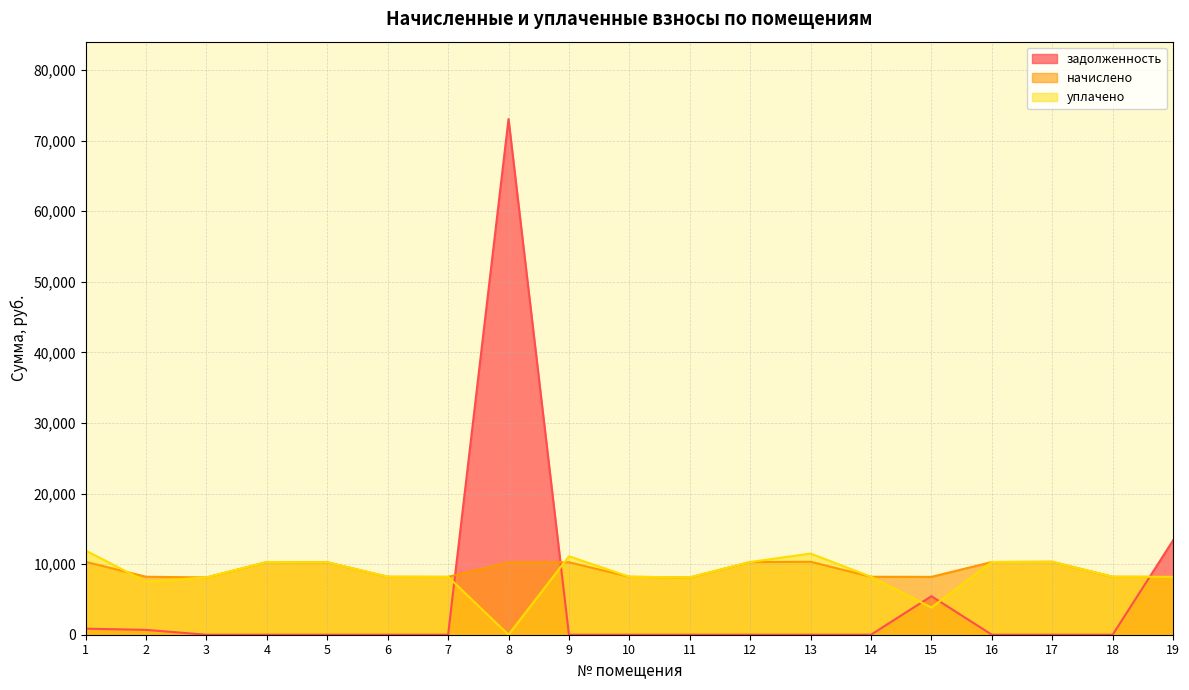

Reading right to left, what are all the values shown in this chart?

задолженность: 19=13364.0	18=0.0	17=0.0	16=0.0	15=5464.8	14=0.0	13=0.0	12=0.0	11=0.0	10=0.0	9=0.0	8=73073.2	7=0.0	6=0.0	5=0.0	4=0.0	3=0.0	2=684.5	1=861.1
начислено: 19=8197.2	18=8213.8	17=10333.4	16=10300.3	15=8197.2	14=8213.8	13=10333.4	12=10300.3	11=8114.4	10=8213.8	9=10267.2	8=10267.2	7=8197.2	6=8213.8	5=10267.2	4=10300.3	3=8114.4	2=8213.8	1=10333.4
уплачено: 19=8200.8	18=8213.8	17=10333.4	16=10300.3	15=3851.1	14=8213.8	13=11500.2	12=10300.3	11=8114.4	10=8213.8	9=11122.8	8=0.0	7=8197.2	6=8213.8	5=10267.2	4=10300.3	3=8114.4	2=7529.3	1=11930.9